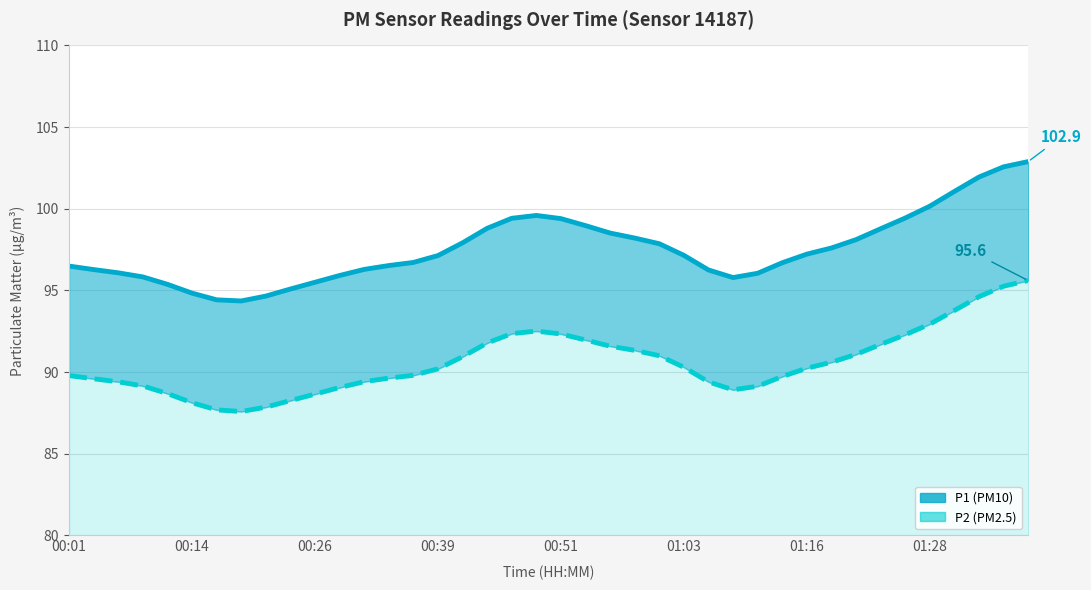

The value of P1 (PM10) at 01:28 is 22.1. True or false?

False